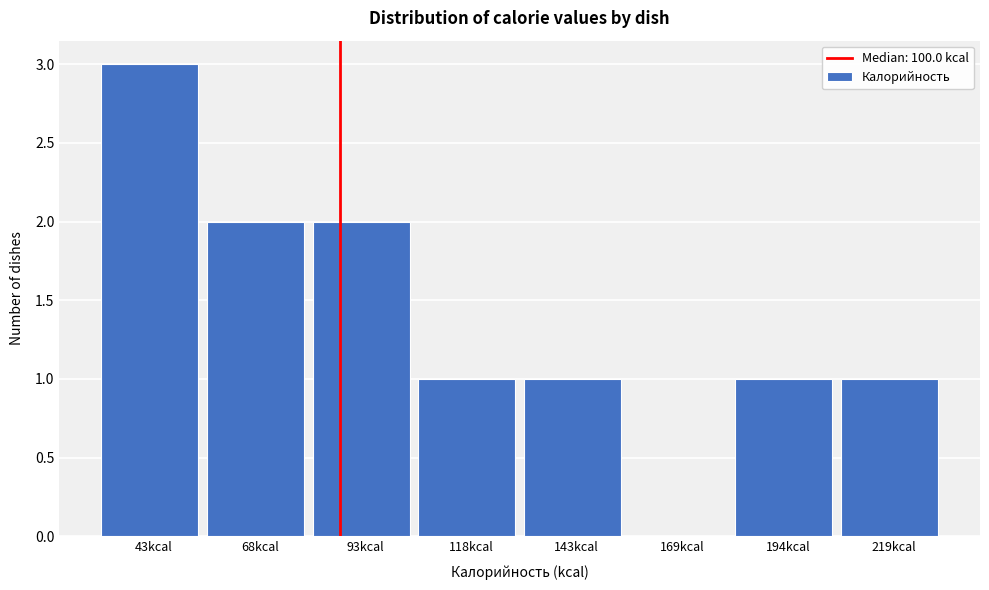

Reading right to left, list all the values displayed in this chart.

219kcal=1	194kcal=1	169kcal=0	143kcal=1	118kcal=1	93kcal=2	68kcal=2	43kcal=3